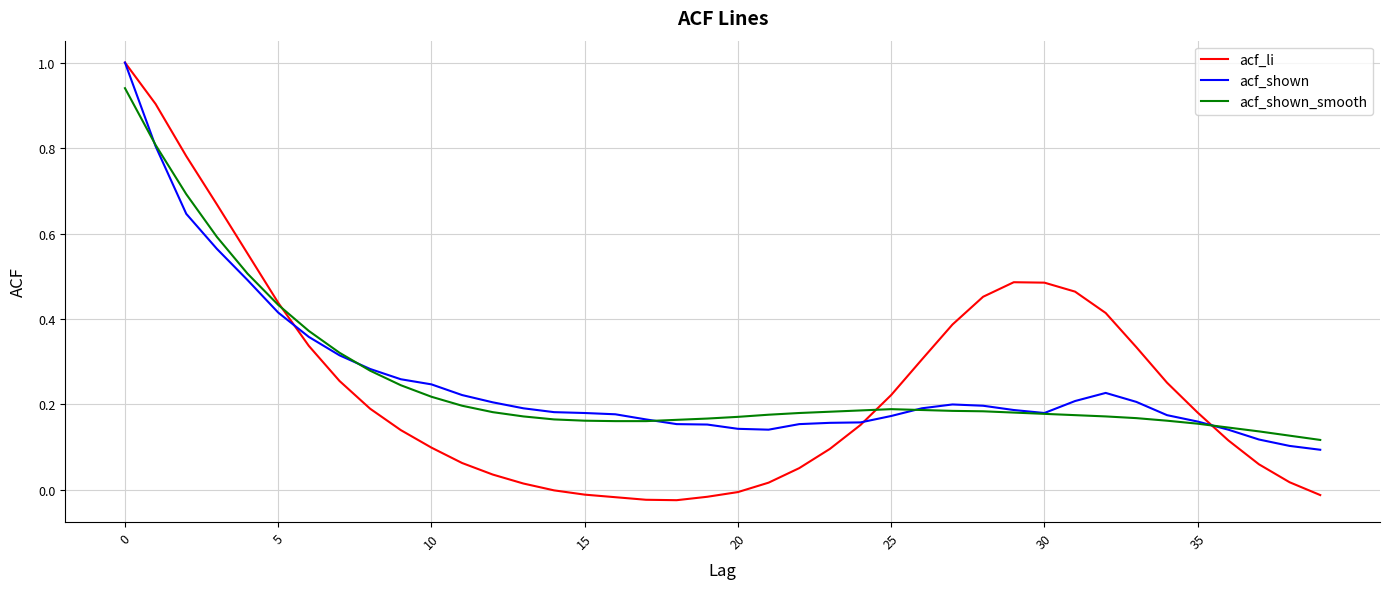

What is the greatest value displayed?

1.0